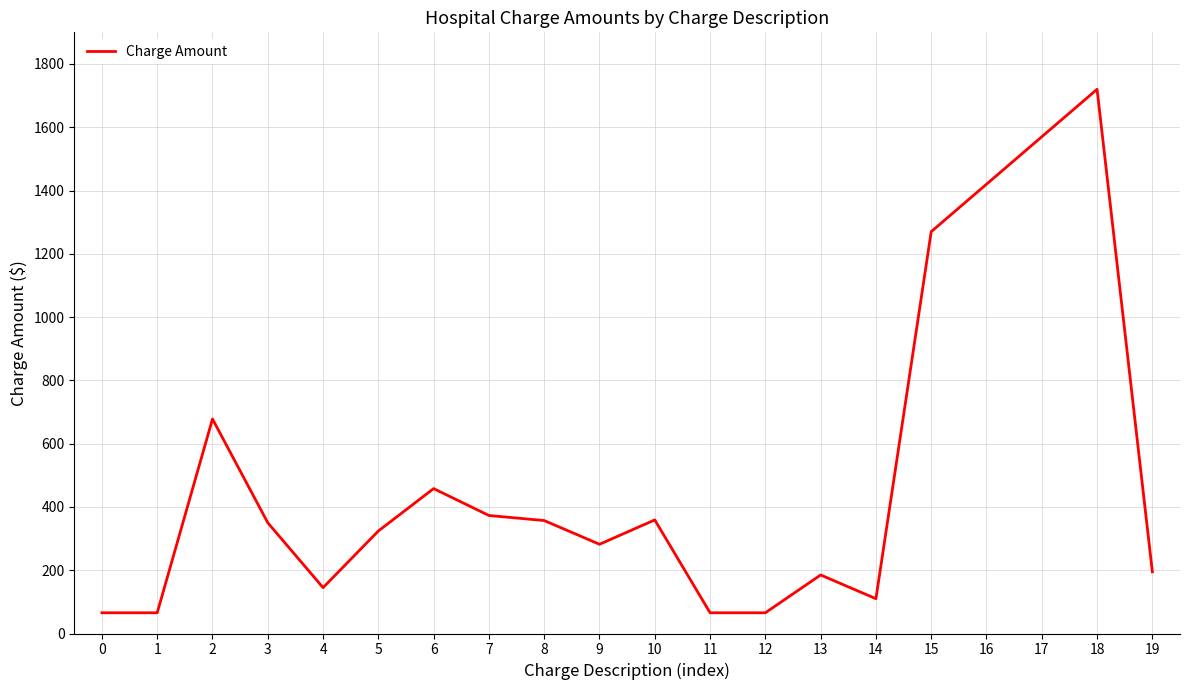

True or false: the data shows 1420.0 at 16.

True